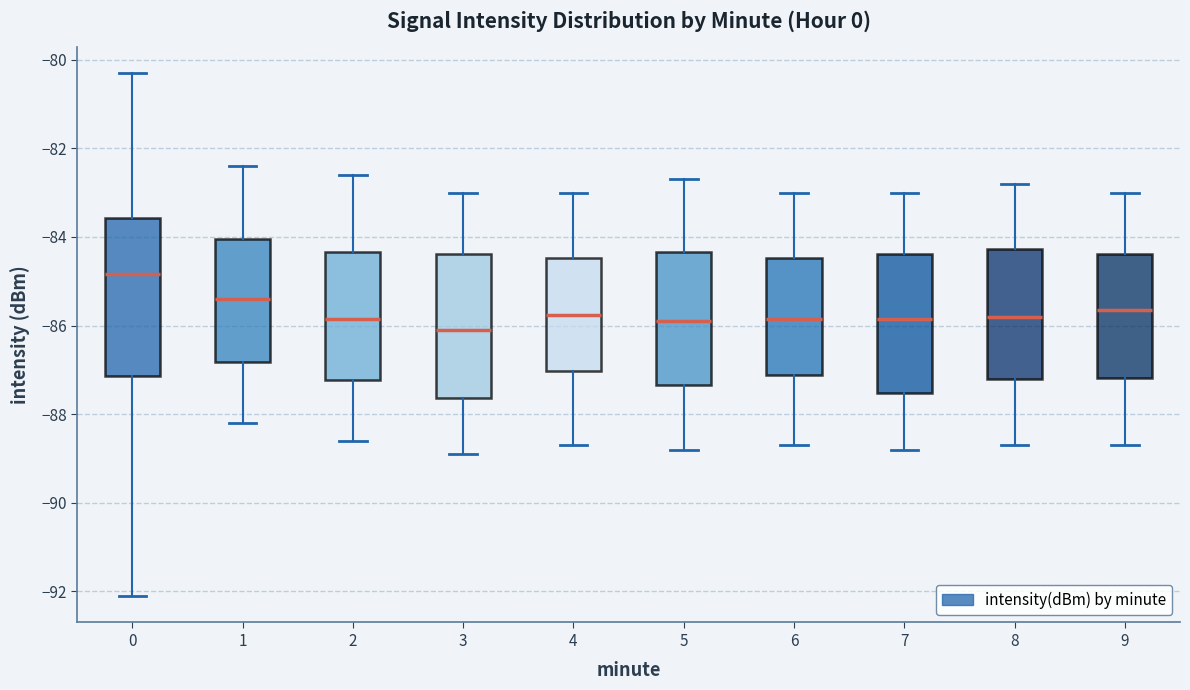

Which box is the tallest, from its lower edge to its upper edge?

0